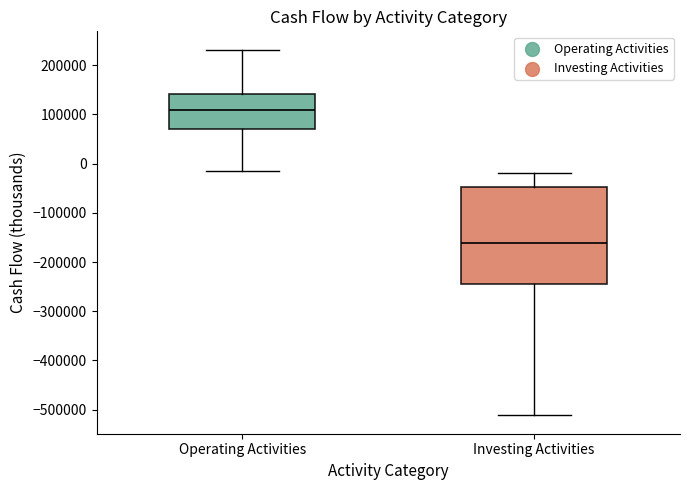

Reading left to right, read every box against the y-axis: the position of its median line, the range the box covers, and the ends of its whiskers. The values are not printed on the chart, so give them approximately, as read against the axis.

Operating Activities: median 110000, box 70000 to 140000, whiskers -20000 to 230000
Investing Activities: median -160000, box -240000 to -50000, whiskers -510000 to -20000